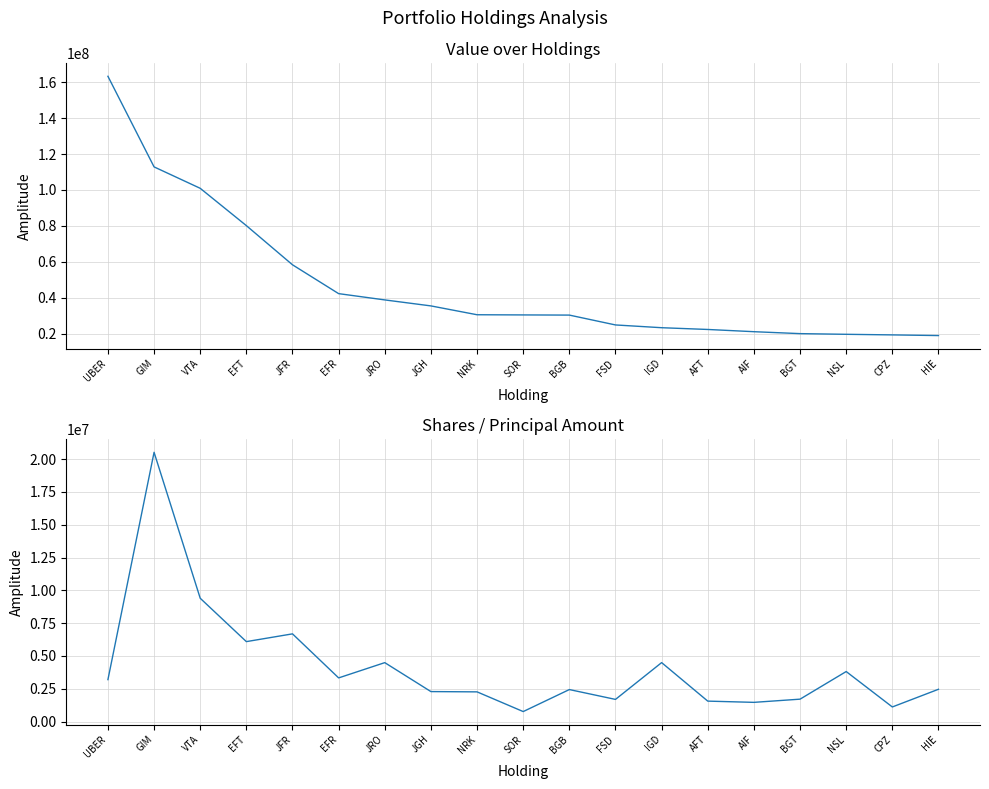

True or false: Value has more than 0 points higher than both neighbors.

False